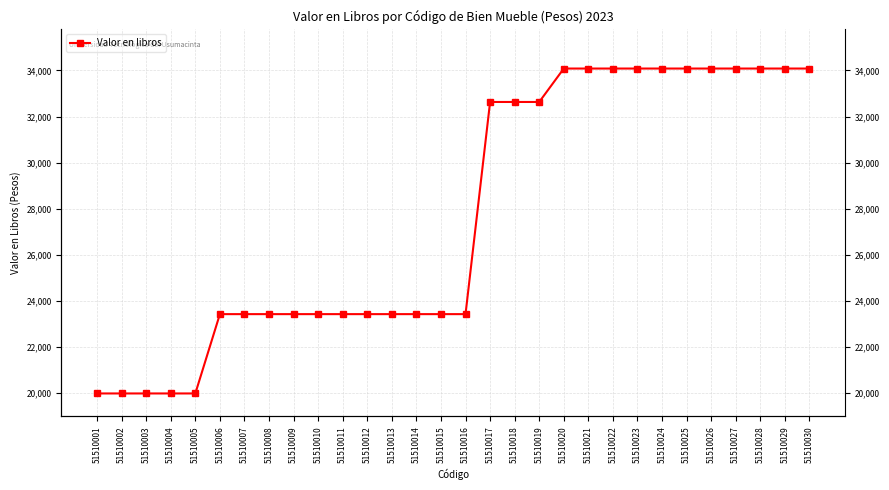

Reading right to left, transcribe all the data shown in this chart.

34083.1	34083.1	34083.1	34083.1	34083.1	34083.1	34083.1	34083.1	34083.1	34083.1	34083.1	32631.4	32631.4	32631.4	23419.8	23419.8	23419.8	23419.8	23419.8	23419.8	23419.8	23419.8	23419.8	23419.8	23419.8	19975.7	19975.7	19975.7	19975.7	19975.7